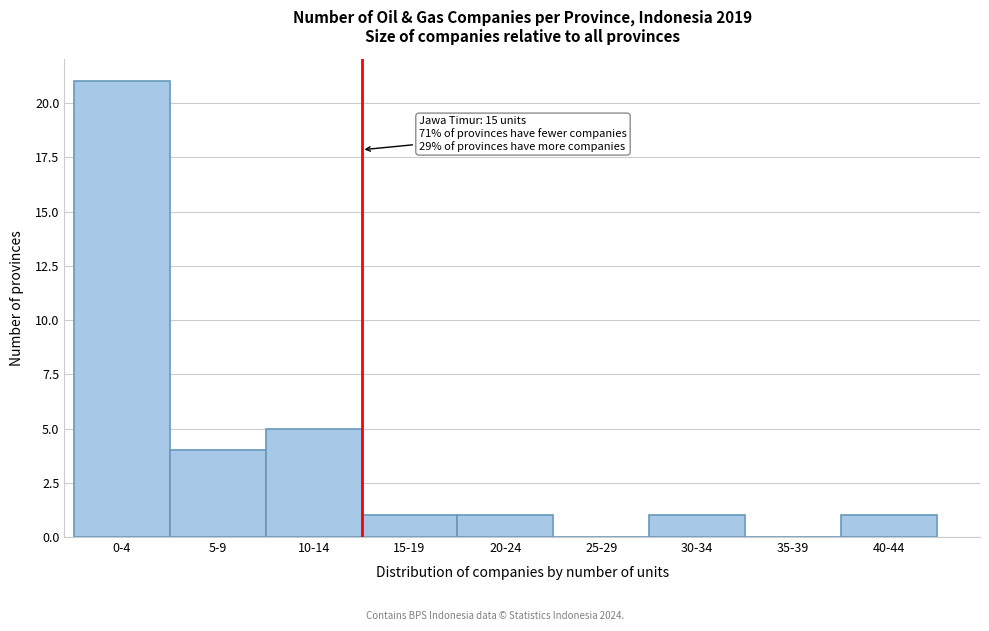

Reading left to right, extract all data points from this chart.

0-4=21	5-9=4	10-14=5	15-19=1	20-24=1	25-29=0	30-34=1	35-39=0	40-44=1